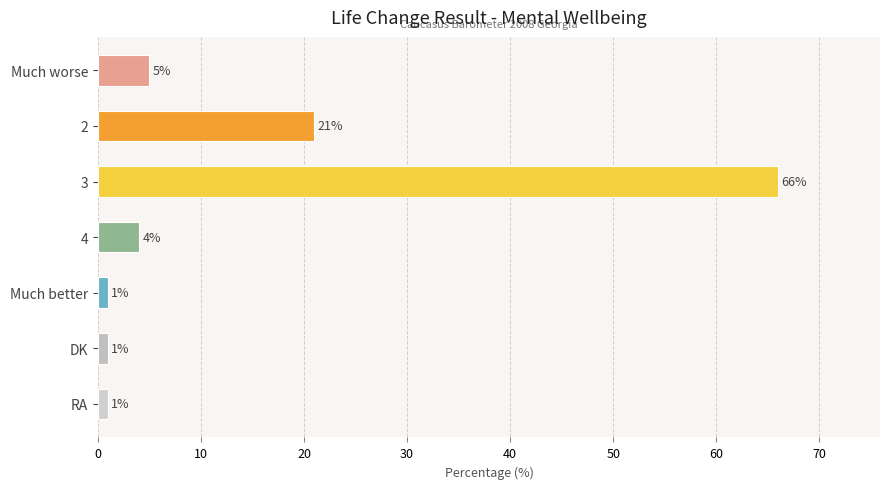

What is the difference between the maximum and second lowest values?

65